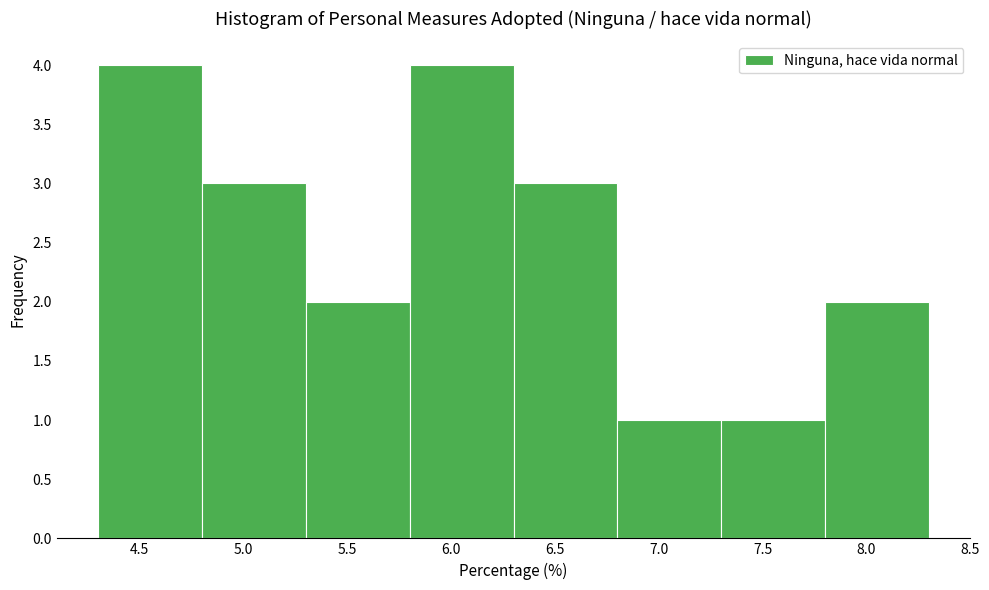

Reading left to right, transcribe this chart: for each bar, give the range it covers on the x-axis and its height. The values are not printed on the chart, so give them approximately, as read against the axis.

4.3 to 4.8: 4
4.8 to 5.3: 3
5.3 to 5.8: 2
5.8 to 6.3: 4
6.3 to 6.8: 3
6.8 to 7.3: 1
7.3 to 7.8: 1
7.8 to 8.3: 2